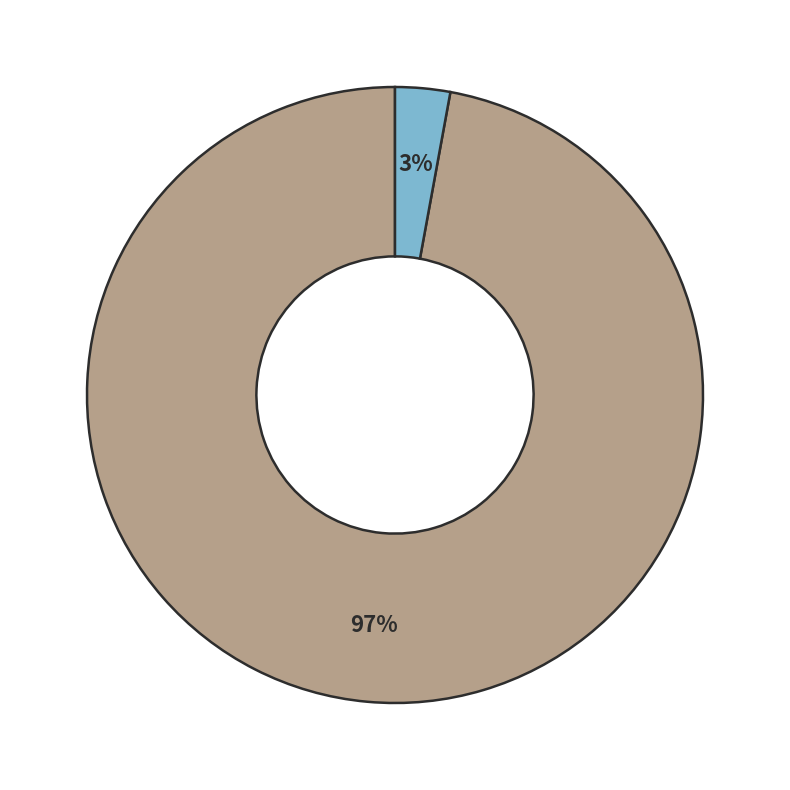

Does any single category account for the majority?

Yes